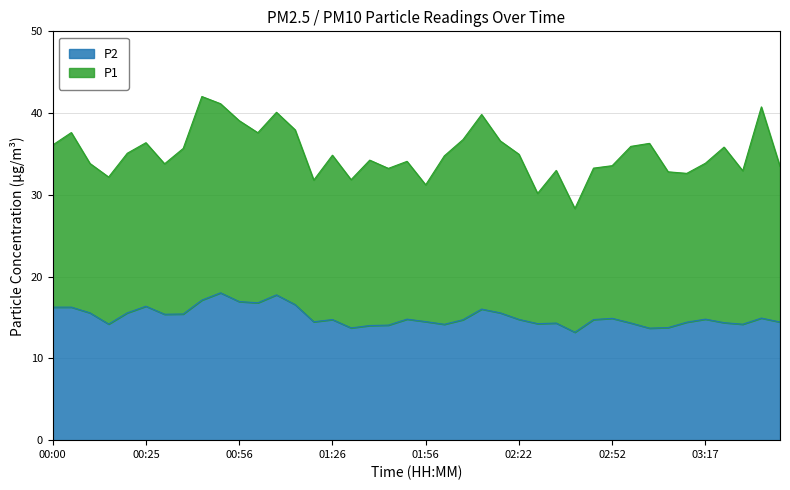

Between 01:06 and 00:20, which is larger?

01:06